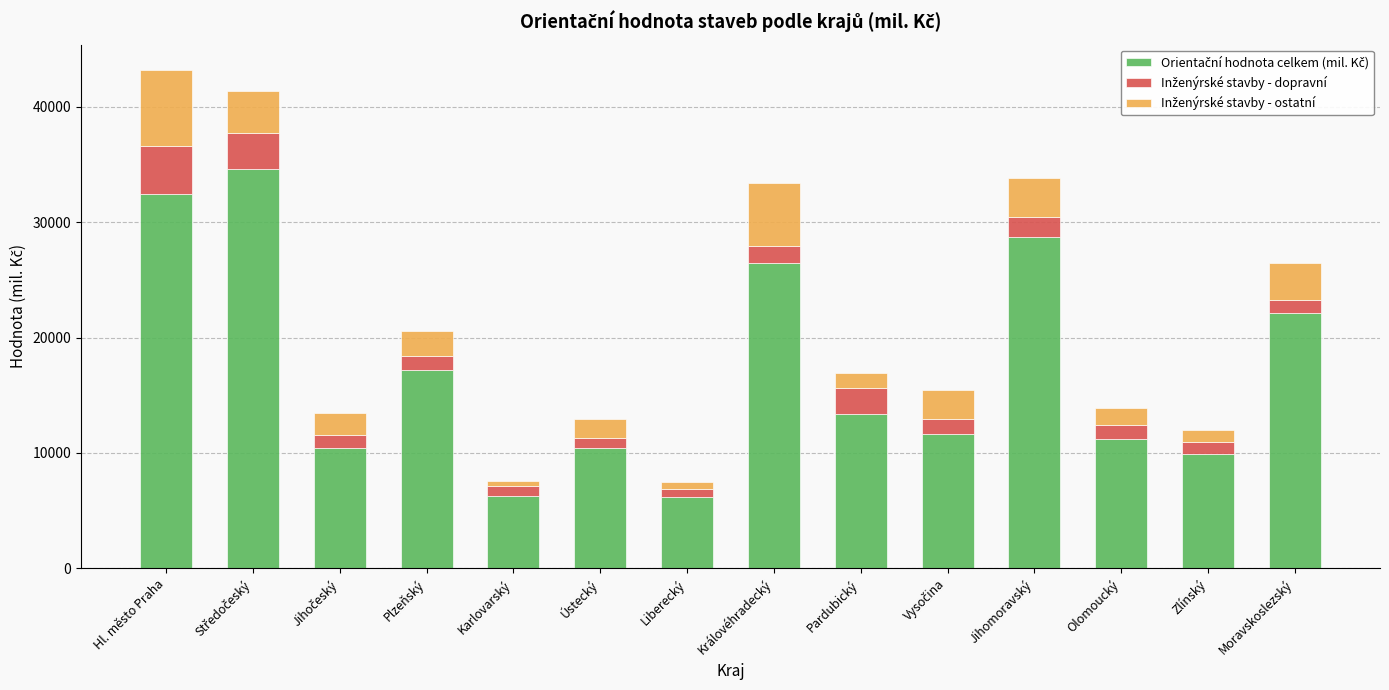

What is the total value across all series at Moravskoslezský?

26485